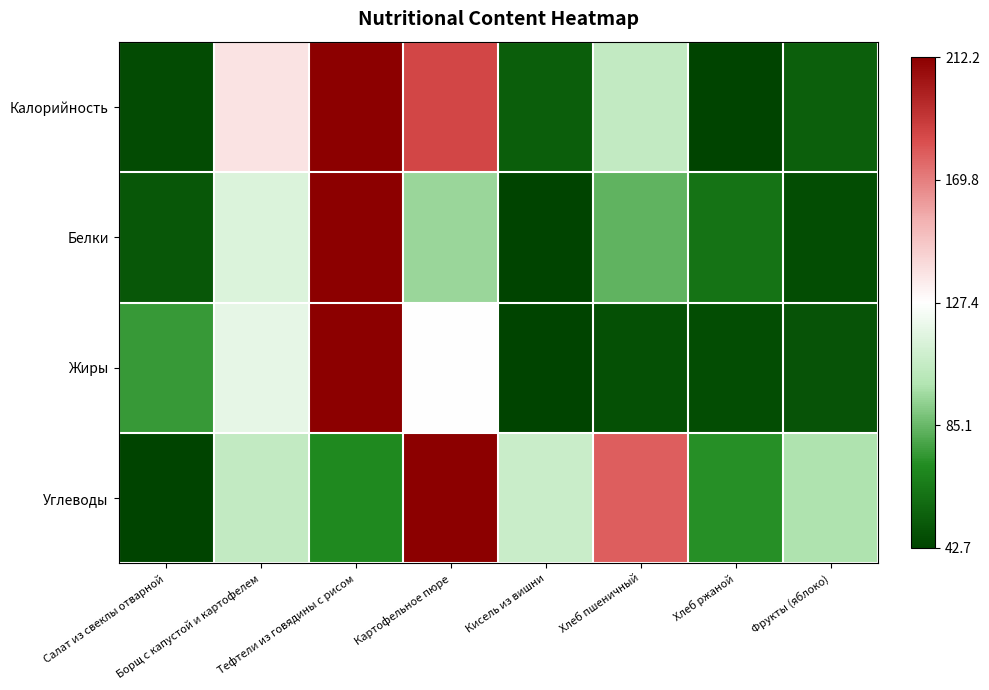

Reading right to left, what are all the values shown in this chart?

Калорийность: Фрукты (яблоко)=0.1	Хлеб ржаной=0.0	Хлеб пшеничный=0.4	Кисель из вишни=0.1	Картофельное пюре=0.8	Тефтели из говядины с рисом=1.0	Борщ с капустой и картофелем=0.6	Салат из свеклы отварной=0.0
Белки: Фрукты (яблоко)=0.0	Хлеб ржаной=0.1	Хлеб пшеничный=0.2	Кисель из вишни=0.0	Картофельное пюре=0.3	Тефтели из говядины с рисом=1.0	Борщ с капустой и картофелем=0.4	Салат из свеклы отварной=0.0
Жиры: Фрукты (яблоко)=0.0	Хлеб ржаной=0.0	Хлеб пшеничный=0.0	Кисель из вишни=0.0	Картофельное пюре=0.5	Тефтели из говядины с рисом=1.0	Борщ с капустой и картофелем=0.4	Салат из свеклы отварной=0.2
Углеводы: Фрукты (яблоко)=0.3	Хлеб ржаной=0.2	Хлеб пшеничный=0.8	Кисель из вишни=0.4	Картофельное пюре=1.0	Тефтели из говядины с рисом=0.2	Борщ с капустой и картофелем=0.4	Салат из свеклы отварной=0.0